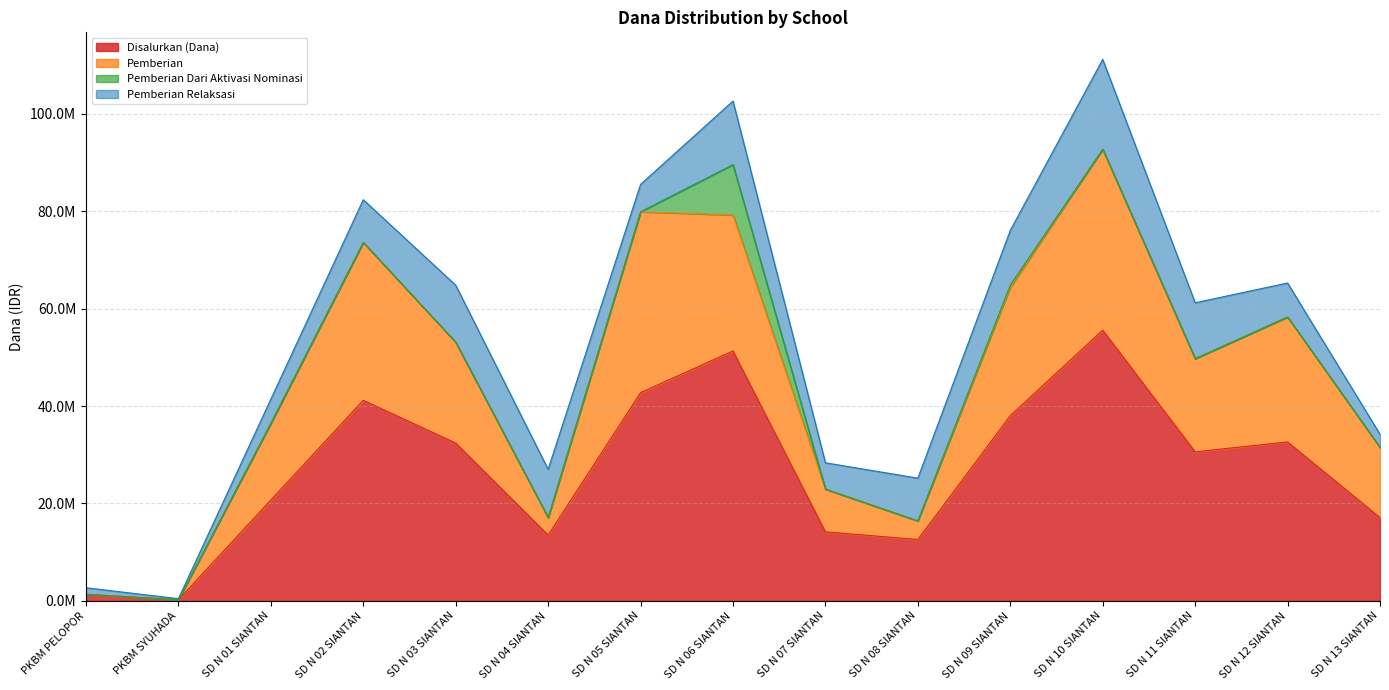

True or false: Disalurkan (Dana) and Pemberian intersect in this chart.

False